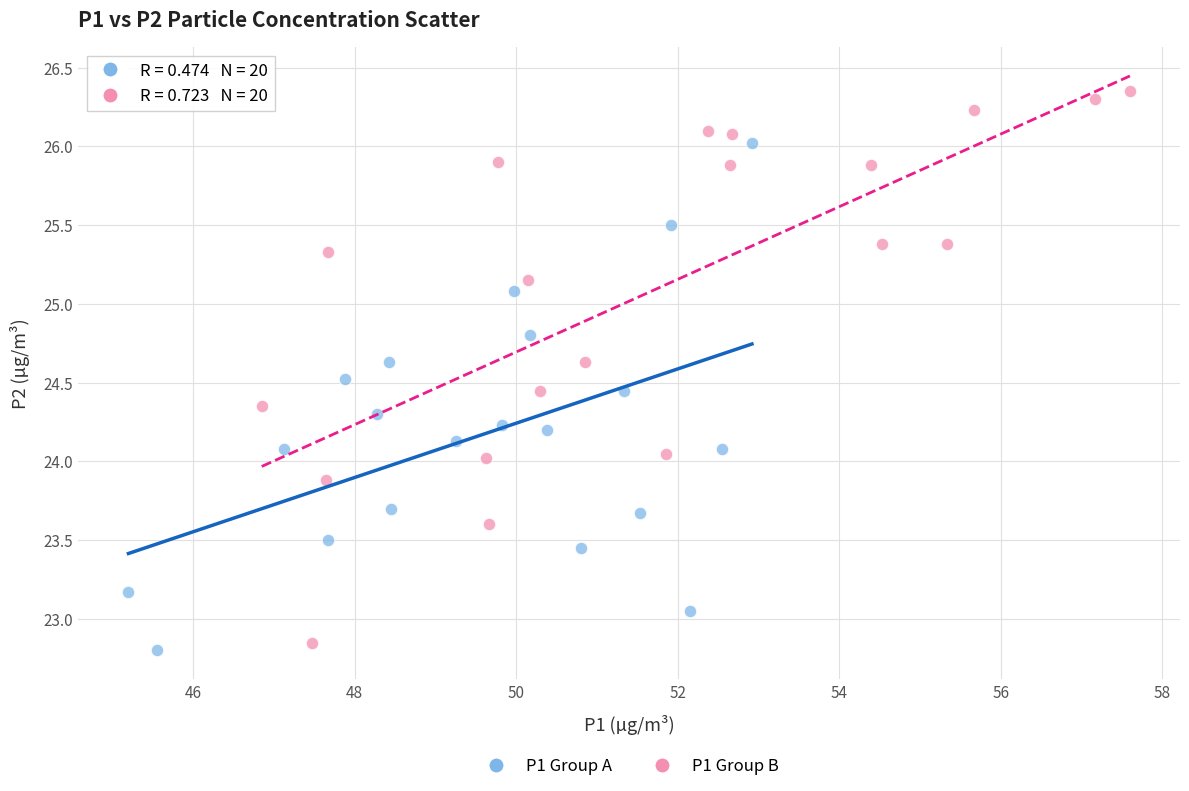

Which series reaches the maximum Y coordinate?

P1 Group B